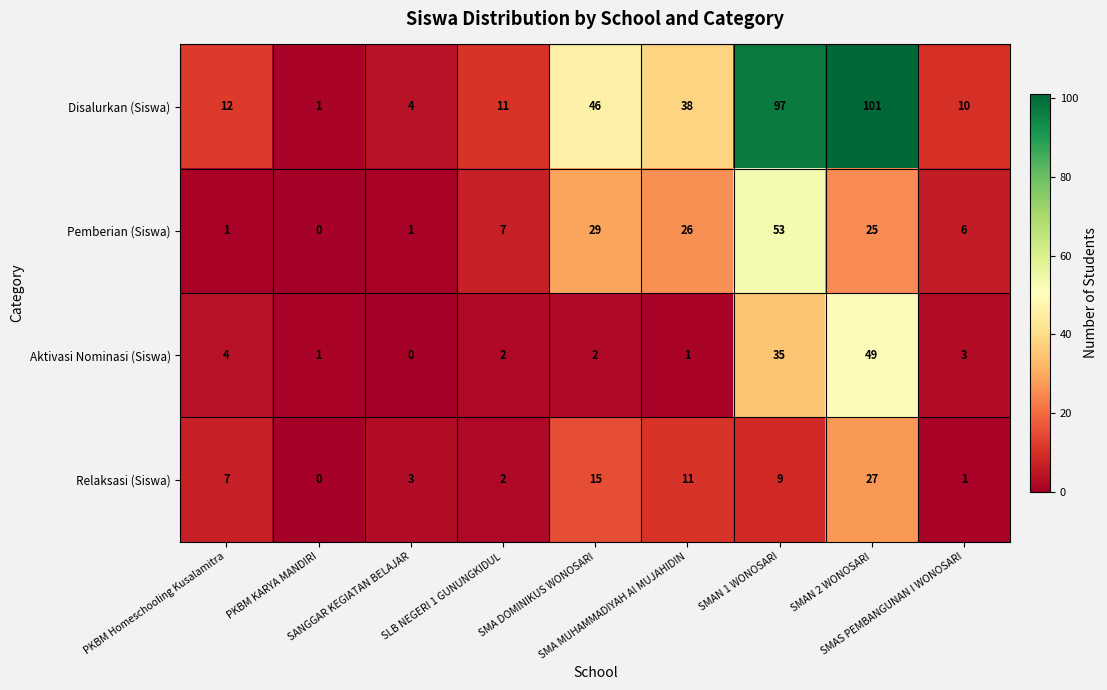

List the series in order of their peak value, lowest first.

Relaksasi (Siswa), Aktivasi Nominasi (Siswa), Pemberian (Siswa), Disalurkan (Siswa)